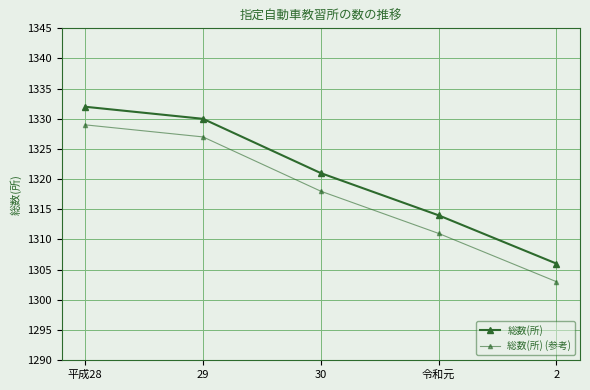

What is the difference between the 総数(所) values at 2 and 平成28?

26